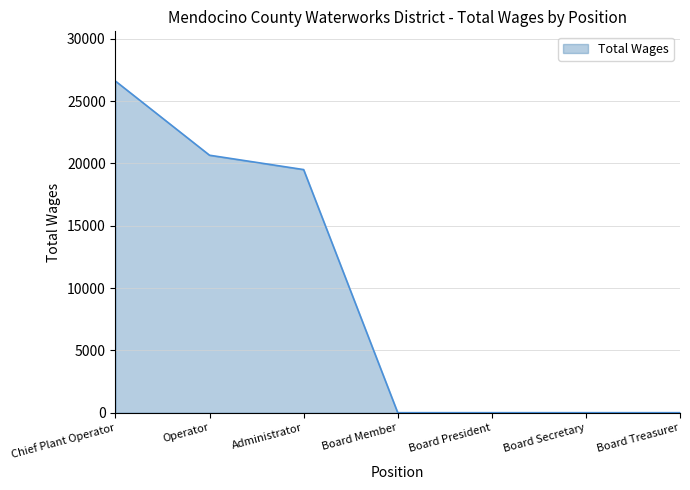

What is the sum of the values at Administrator and Operator?

40151